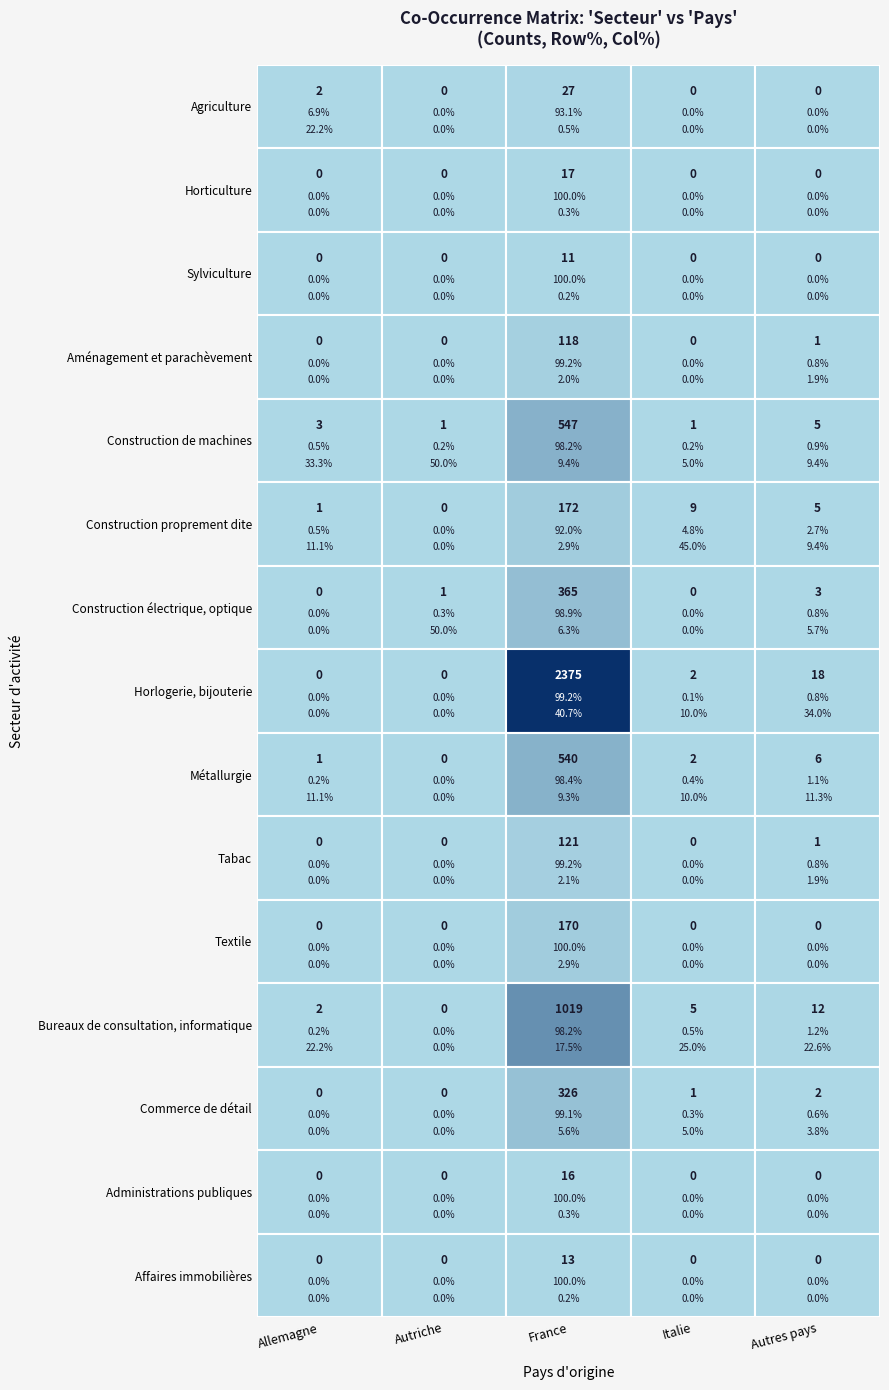

Which has a higher value, 1 or 3?

1